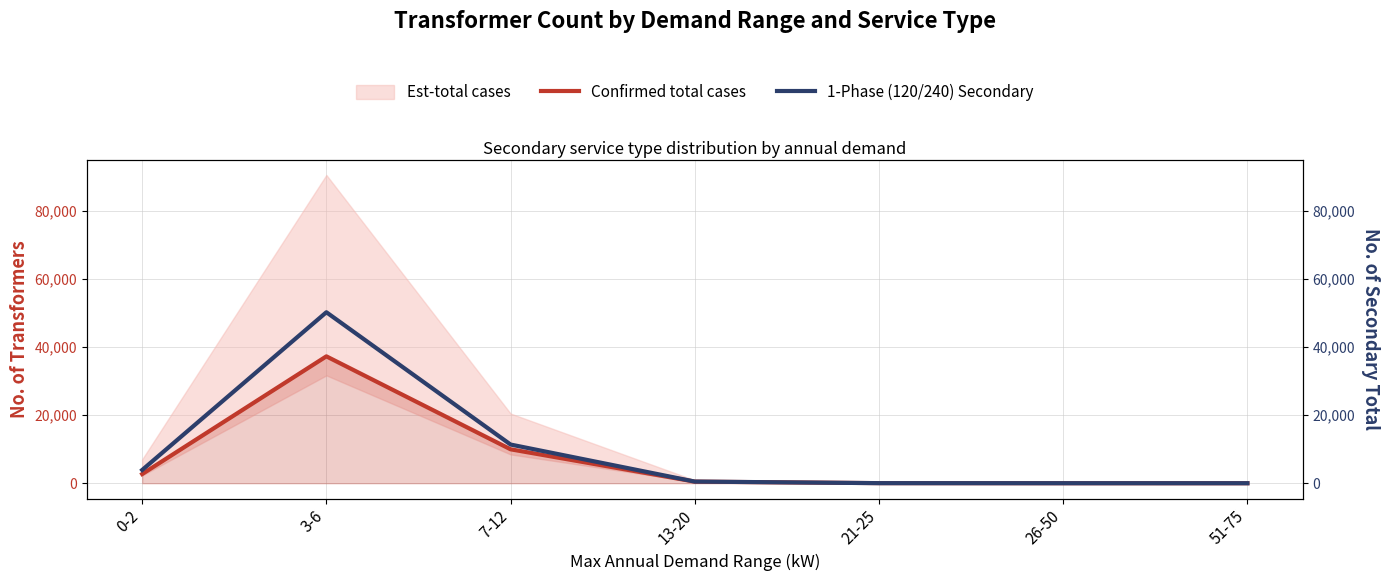

What is the spread (max minus min) of values at 13-20?

13